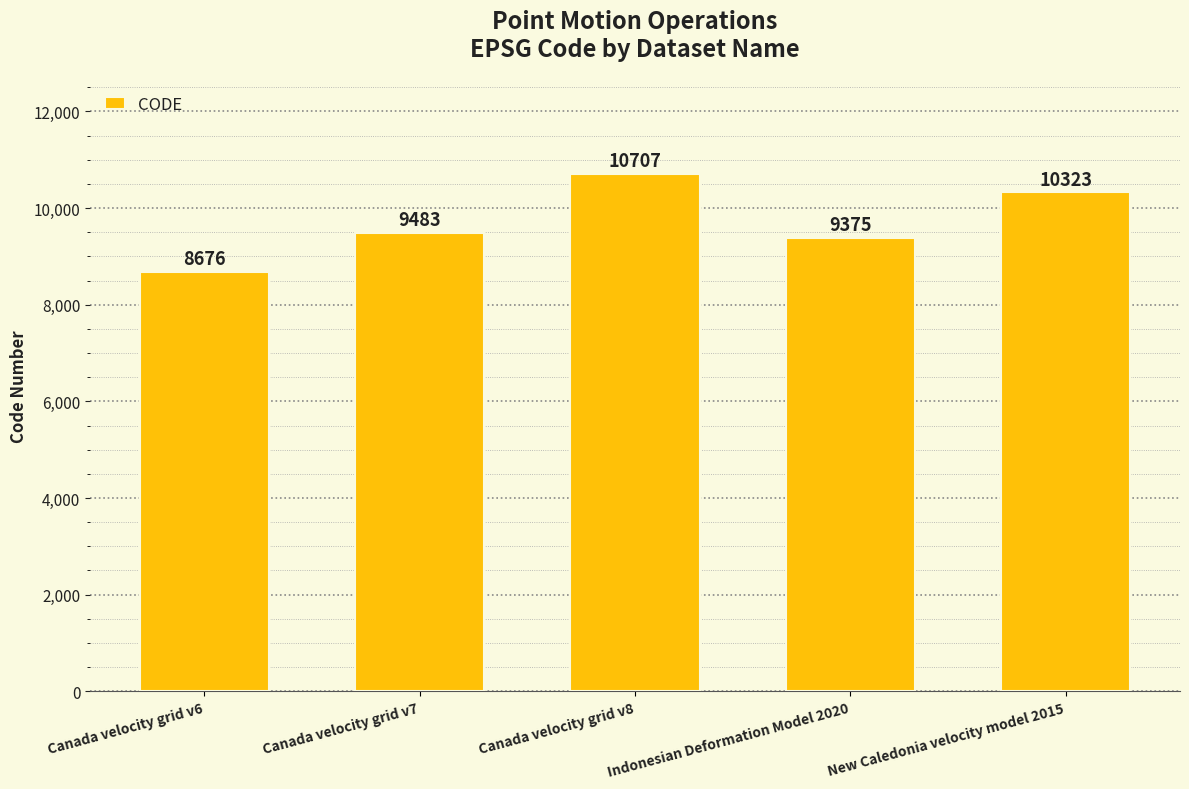

What is the greatest value displayed?

10707